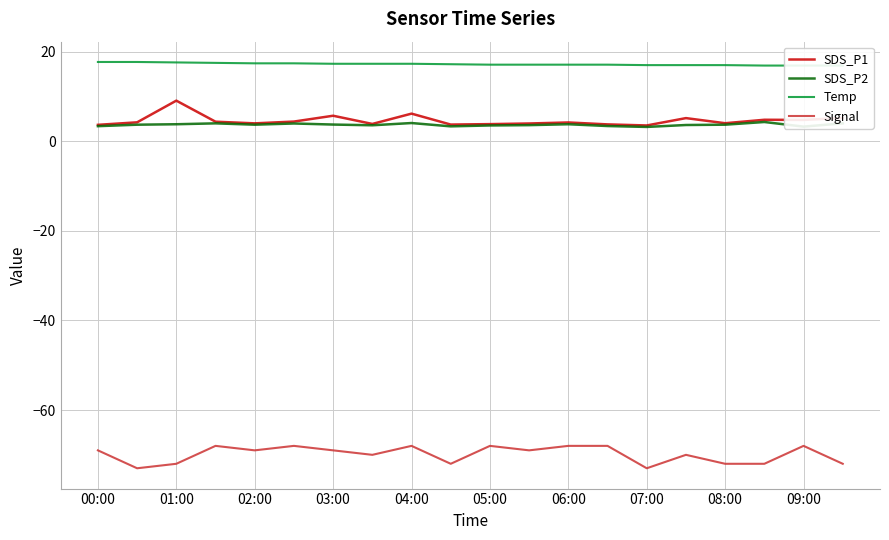

True or false: SDS_P1 and Signal intersect in this chart.

False